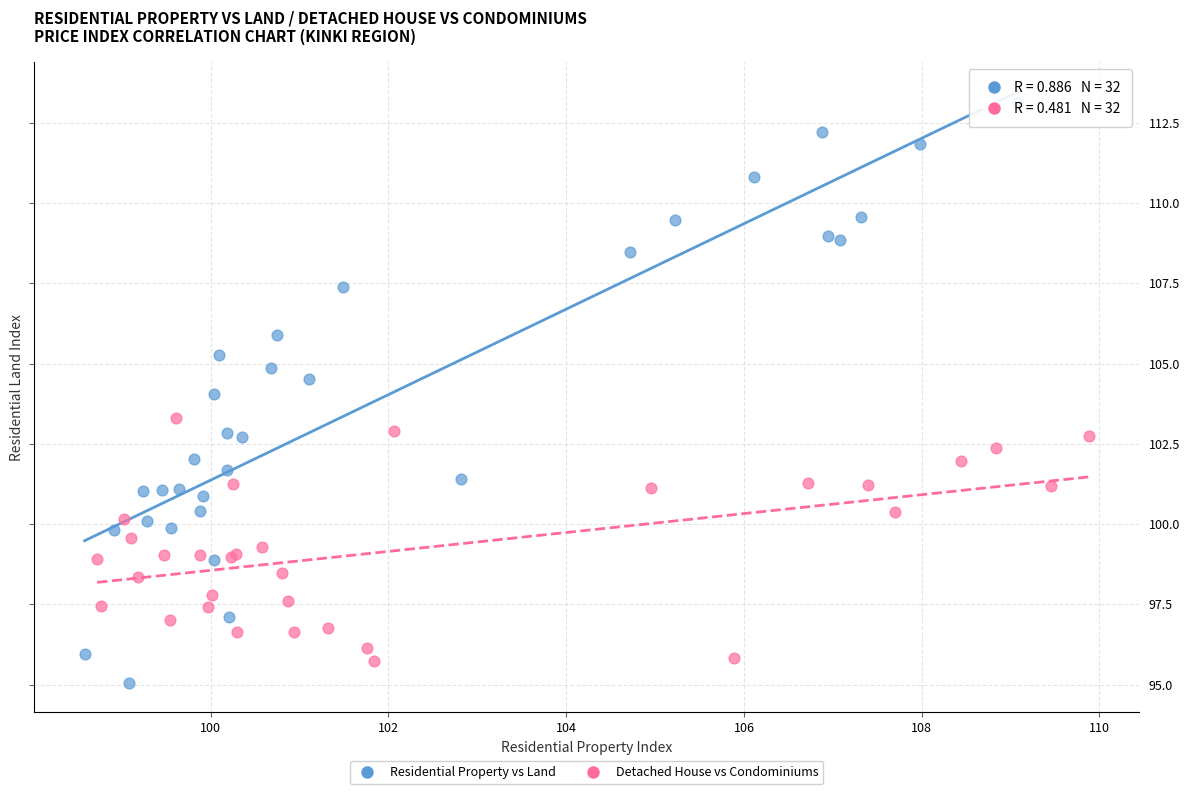

Which series contains the lowest Y value?

Residential Property vs Land